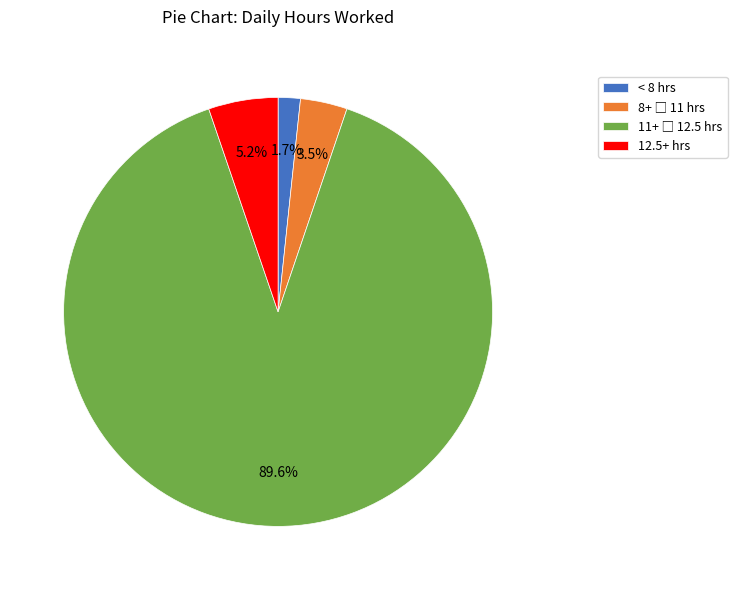

Count the number of slices in the pie.

4